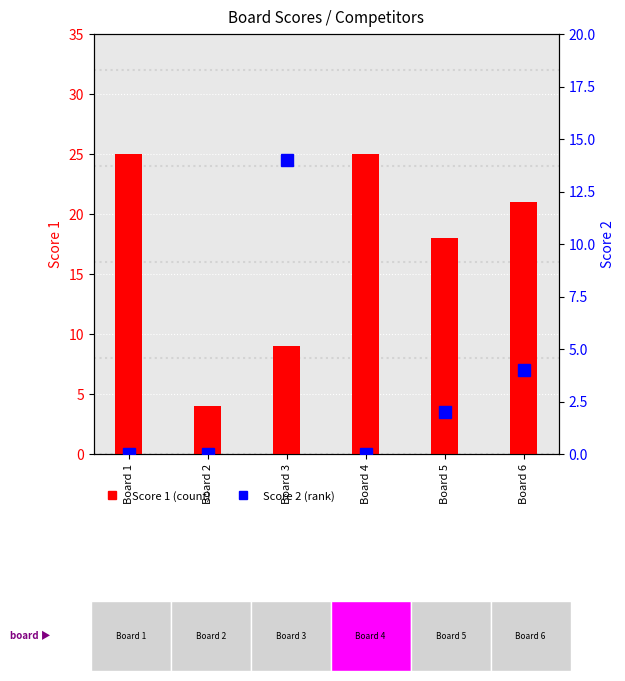

What is the difference between the maximum and minimum values in the Score 2 series?

14